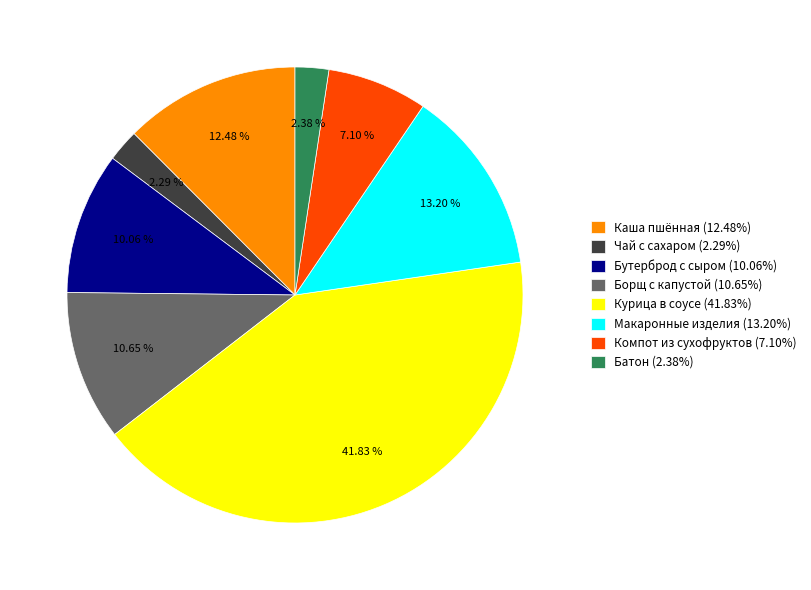

Combined, do Батон (2.38%) and Компот из сухофруктов (7.10%) account for over 50%?

No